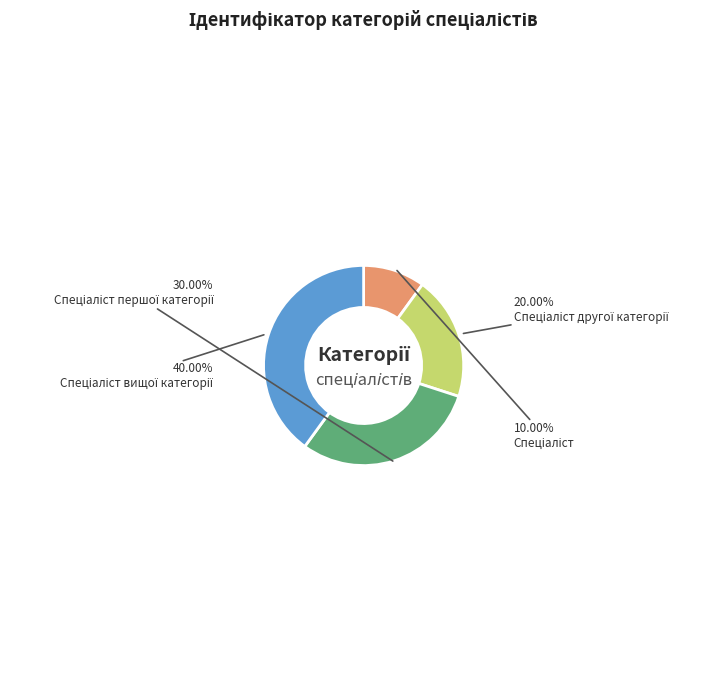

How many slices are in this pie chart?

4